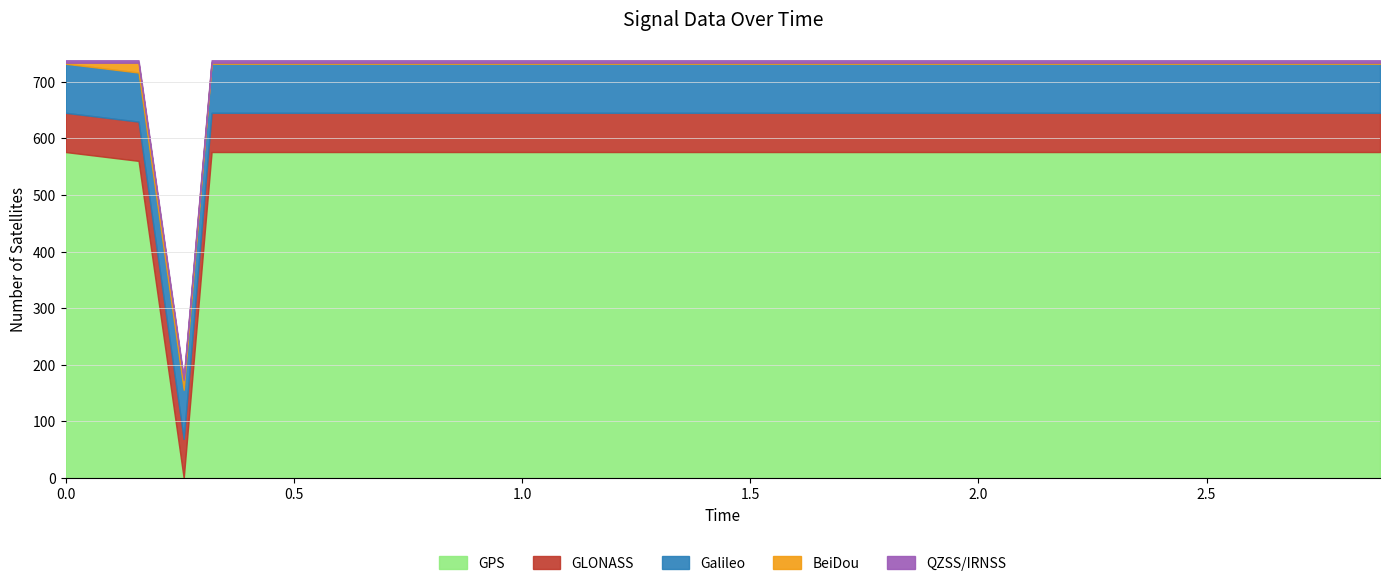

At how many categories does at least one series exceed 560?

20